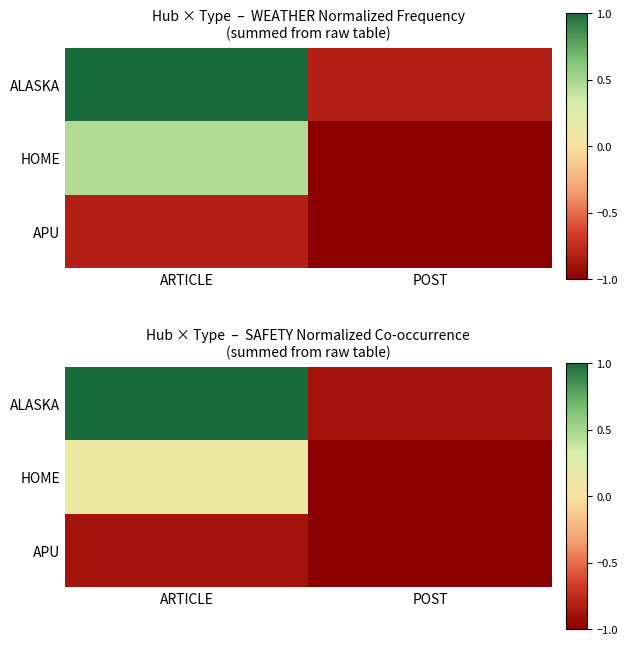

The value of APU at ARTICLE is -1.5. True or false?

False